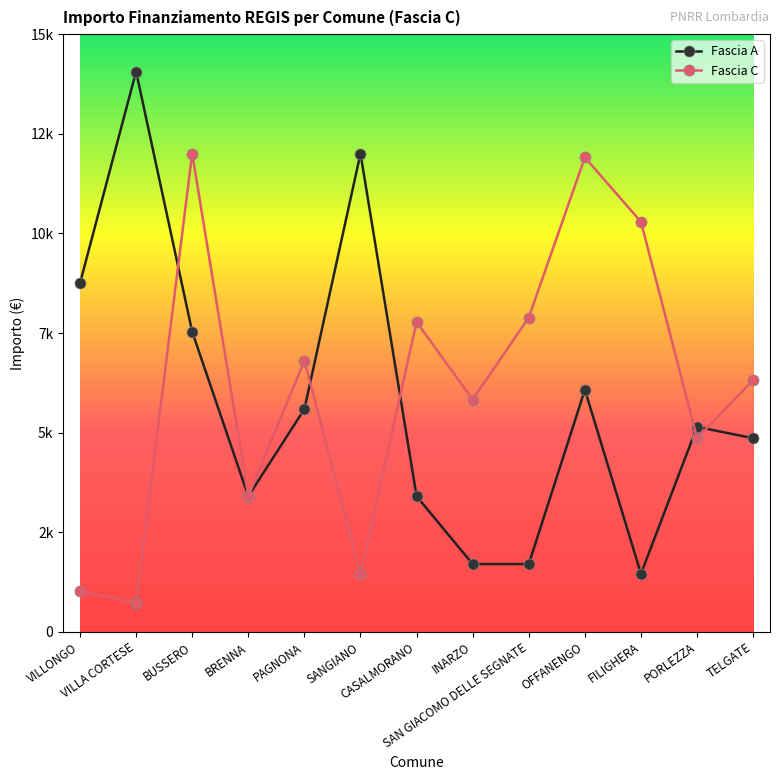

At which label is Fascia C closest to 6367?

TELGATE